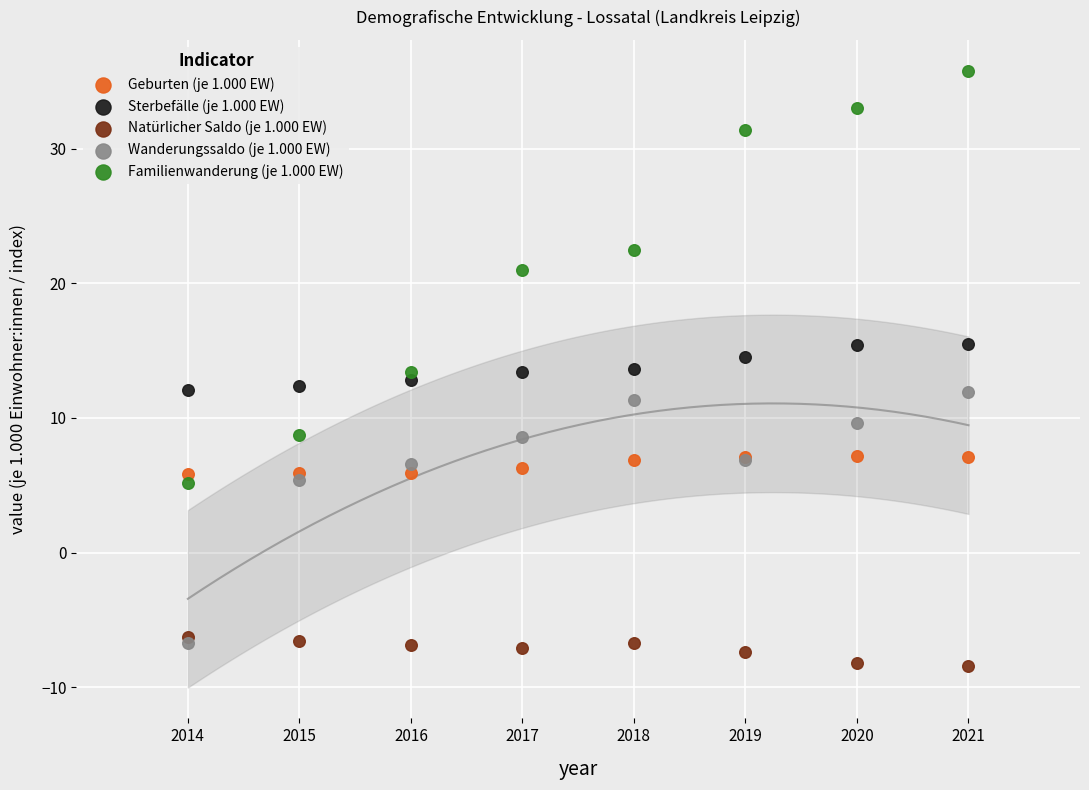

What are all the series names shown in the legend?

Geburten (je 1.000 EW), Sterbefälle (je 1.000 EW), Natürlicher Saldo (je 1.000 EW), Wanderungssaldo (je 1.000 EW), Familienwanderung (je 1.000 EW)